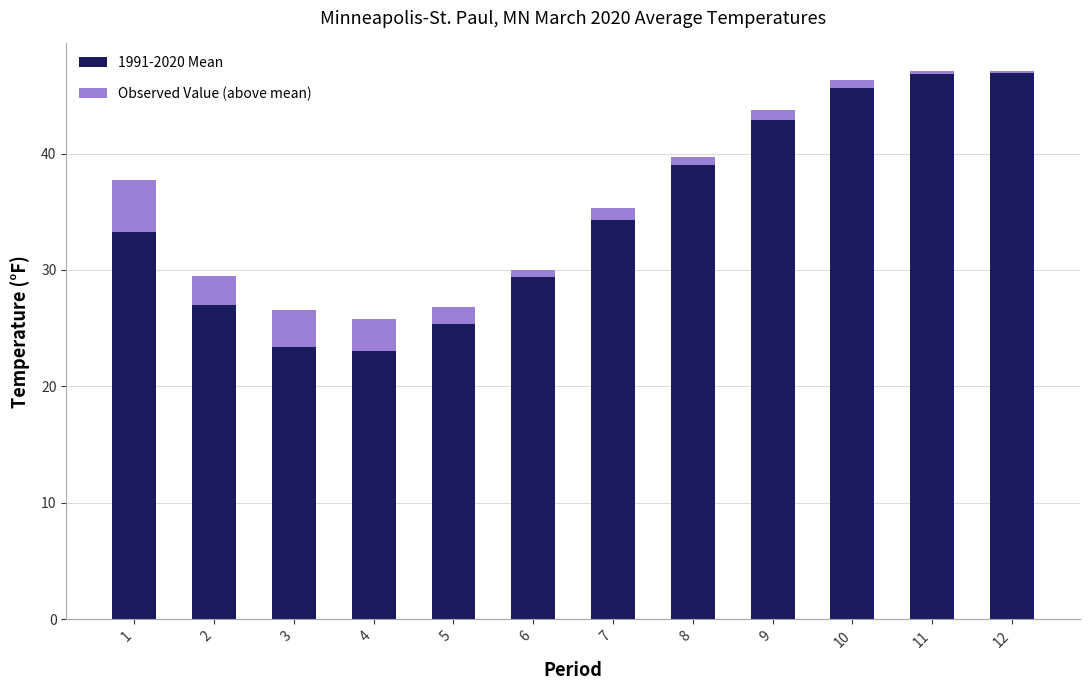

What is the total value across all series at 1?

37.7